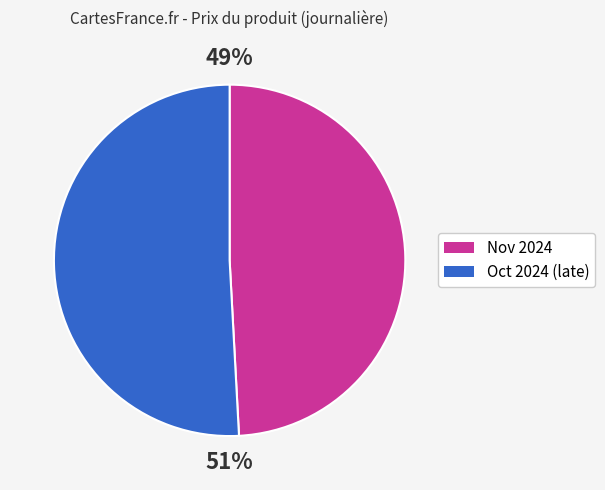

To the nearest percent, what is the average slice percentage?

50%